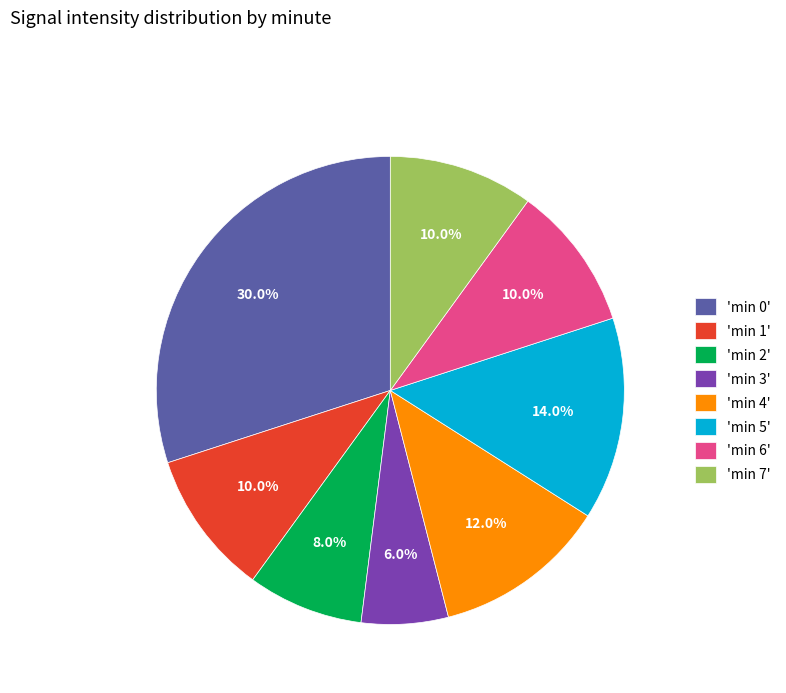

How many segments does this pie chart have?

8